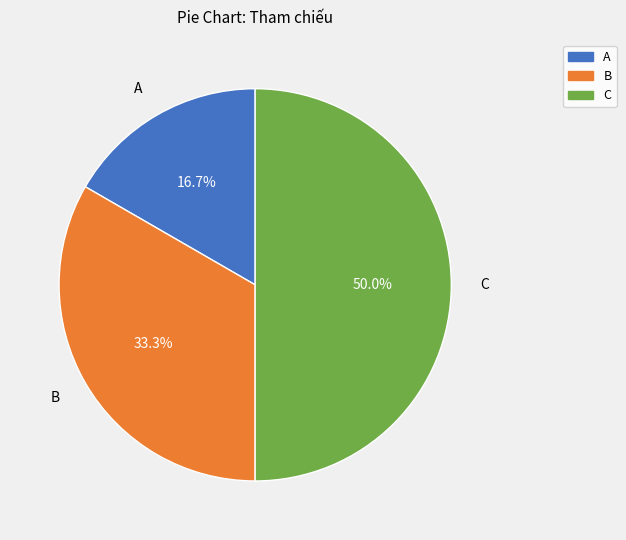

Count the number of slices in the pie.

3